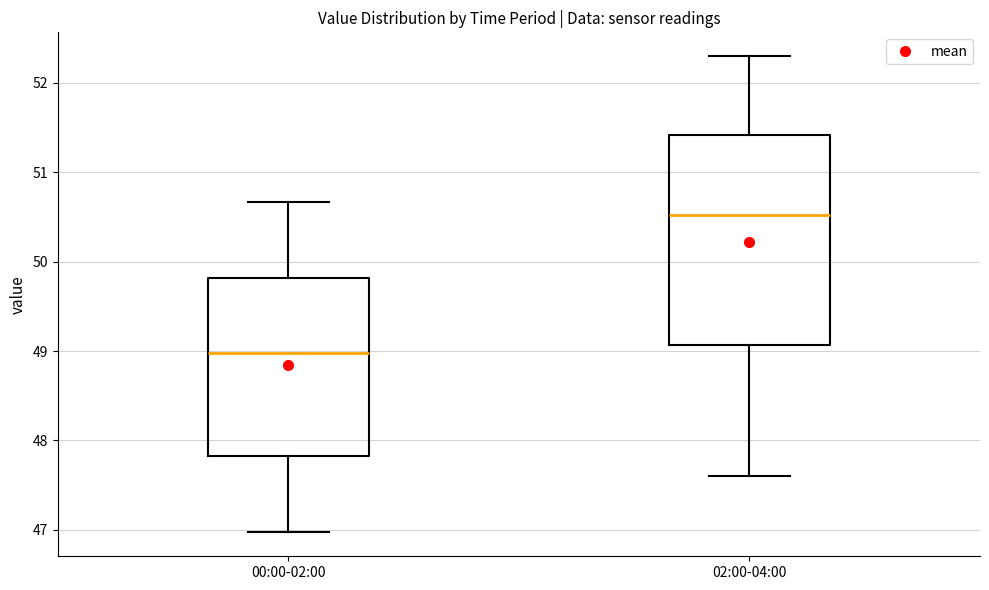

Comparing the boxes themselves (not the whiskers), which one is the tallest?

02:00-04:00